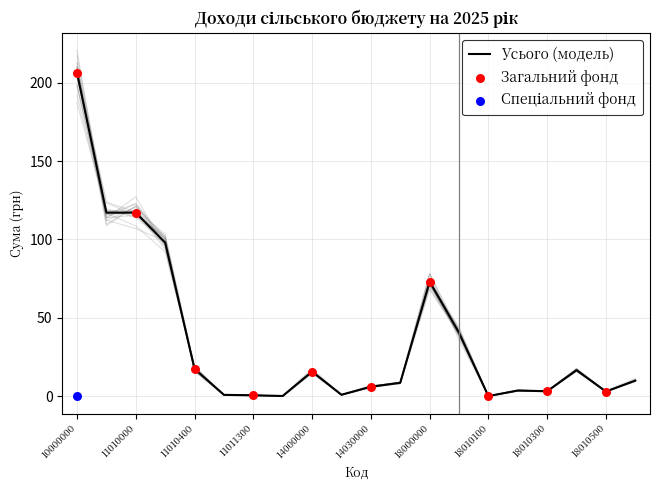

Which series reaches the minimum Y coordinate?

Усього